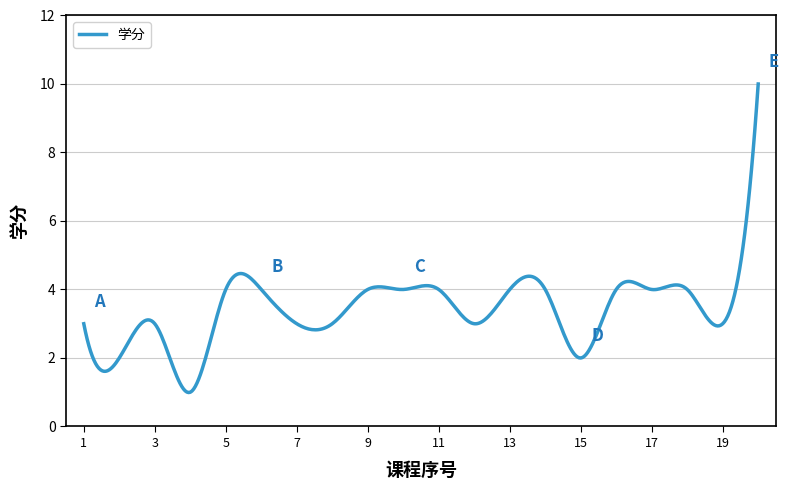

True or false: the data has more than 1 interior local peaks.

True